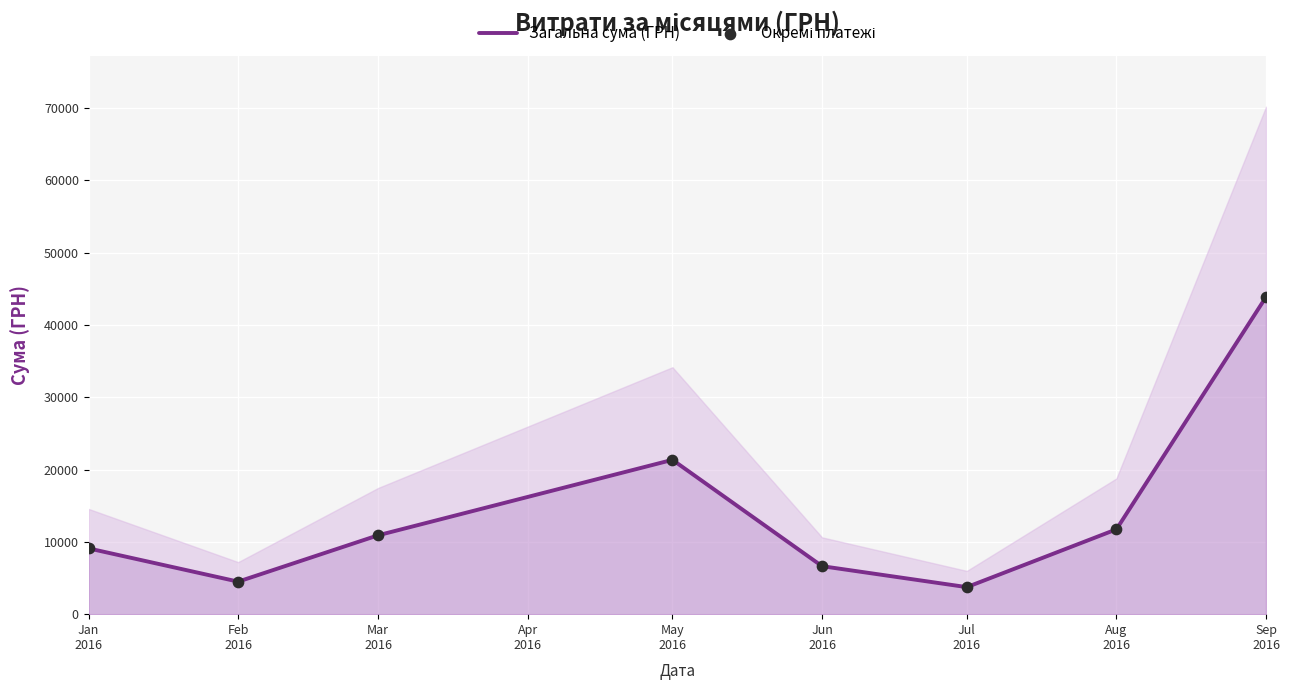

Which series contains the lowest Y value?

Загальна сума (ГРН)